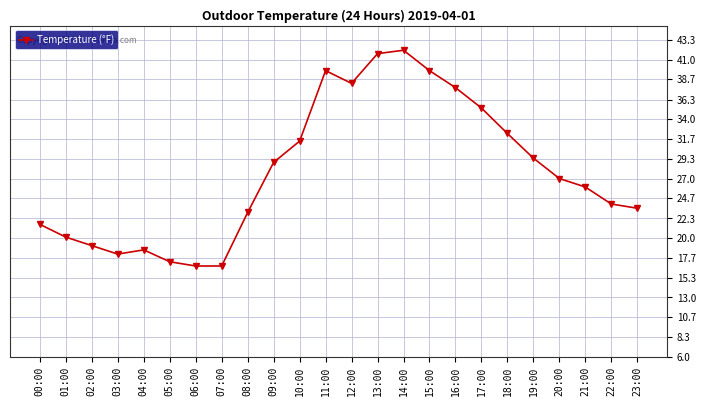

Reading left to right, what are all the values shown in this chart?

21.6	20.1	19.1	18.1	18.6	17.2	16.7	16.7	23.0	28.9	31.4	39.7	38.2	41.7	42.1	39.7	37.7	35.3	32.3	29.4	27.0	26.0	24.0	23.5